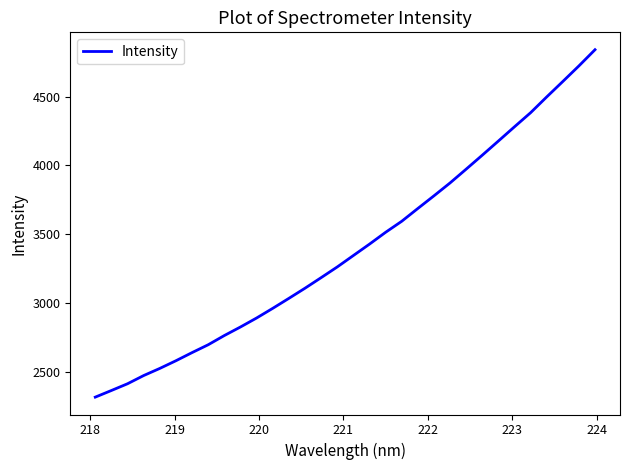

What is the difference between the maximum and minimum values?

2527.9